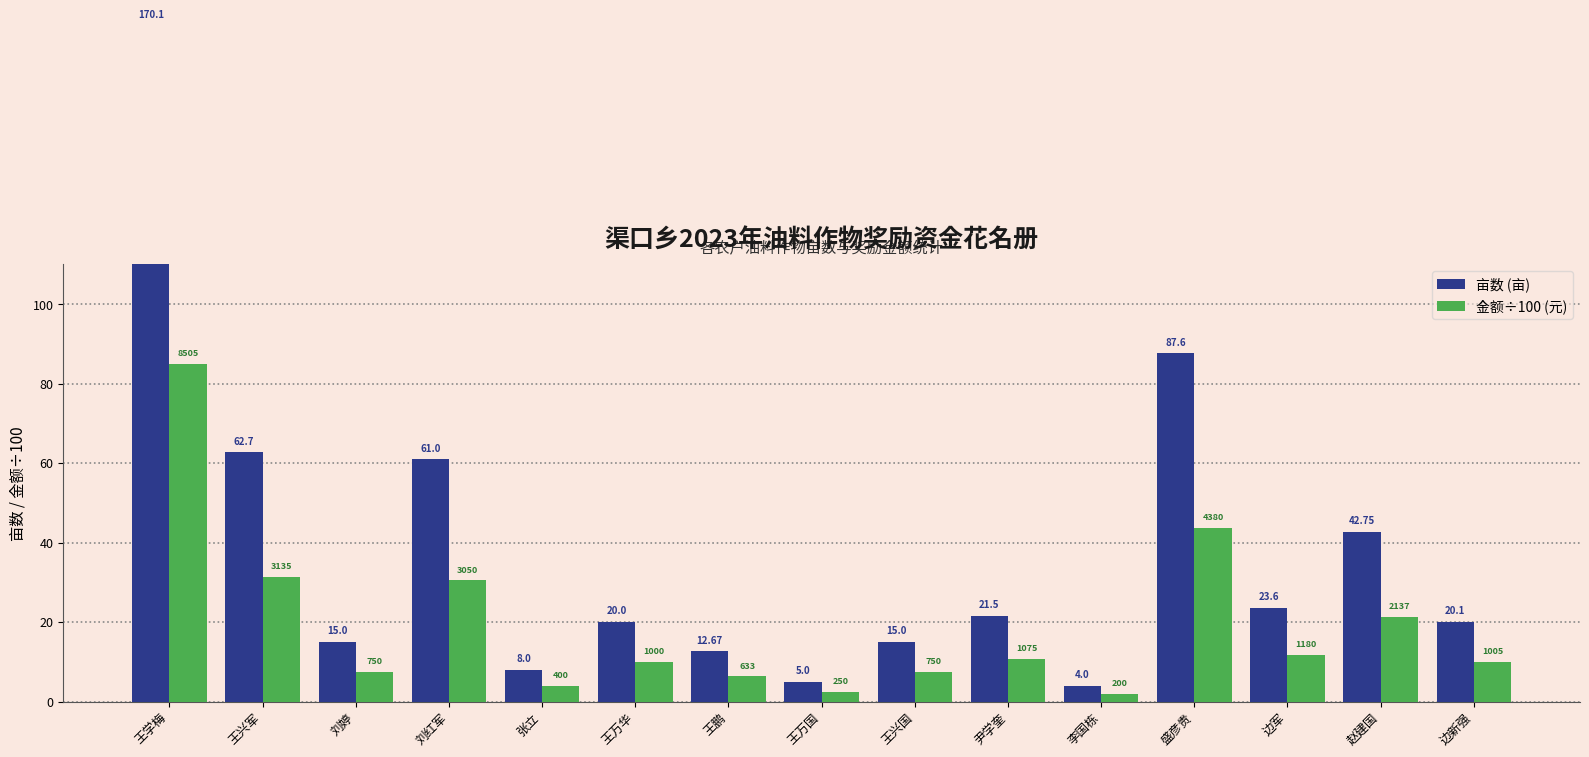

What is the difference between the second highest and second lowest values in the 亩数 (亩) series?

82.6